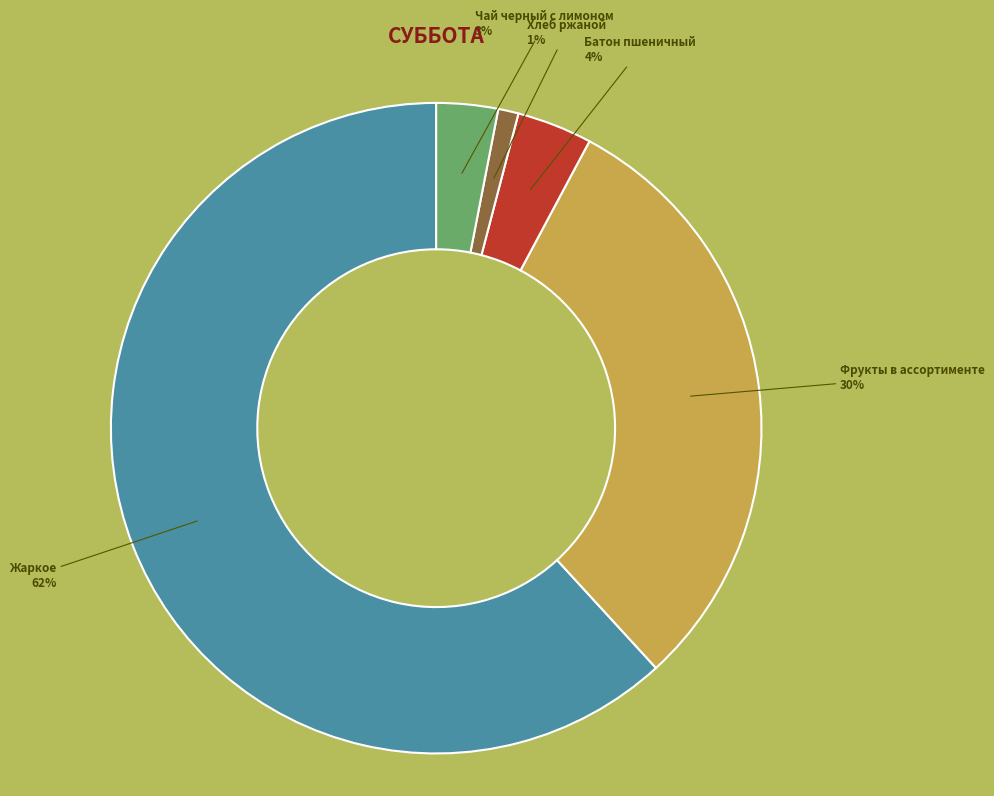

To the nearest percent, what is the average slice percentage?

20%